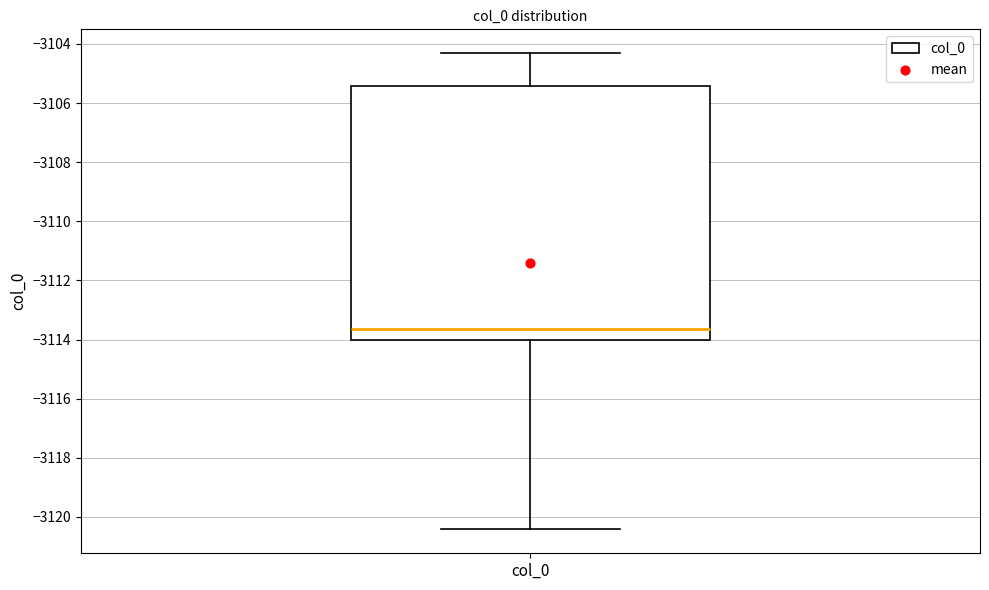

Read this box plot against the y-axis: the position of the median line, the range covered by the box, and the ends of both whiskers. The values are not printed on the chart, so give them approximately, as read against the axis.

median -3113.6, box -3114.0 to -3105.4, whiskers -3120.4 to -3104.4